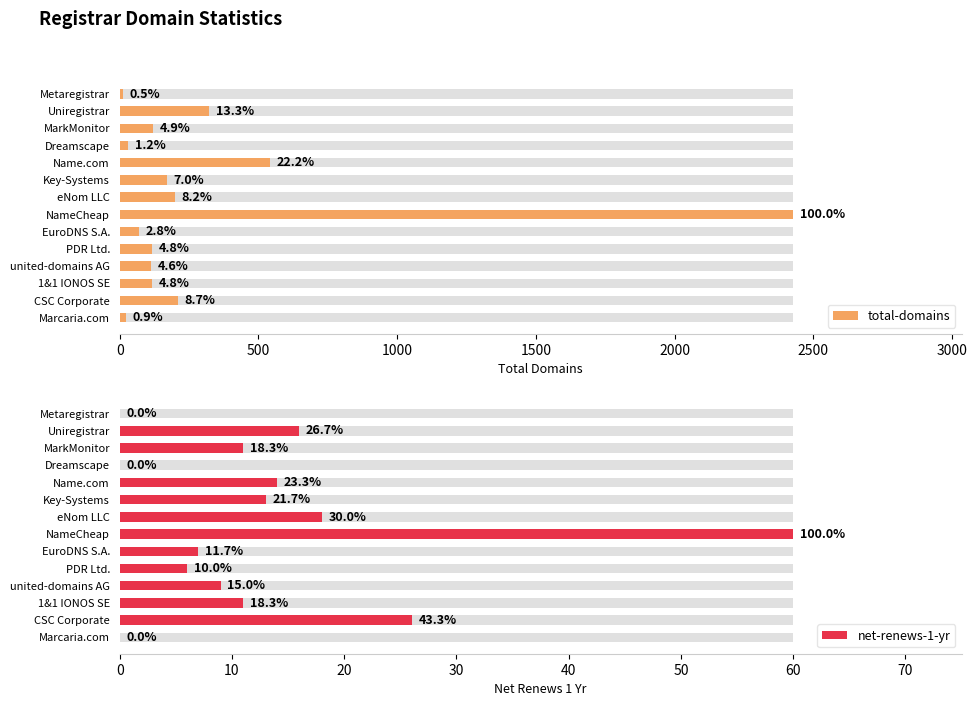

What is the minimum value for total-domains?

12